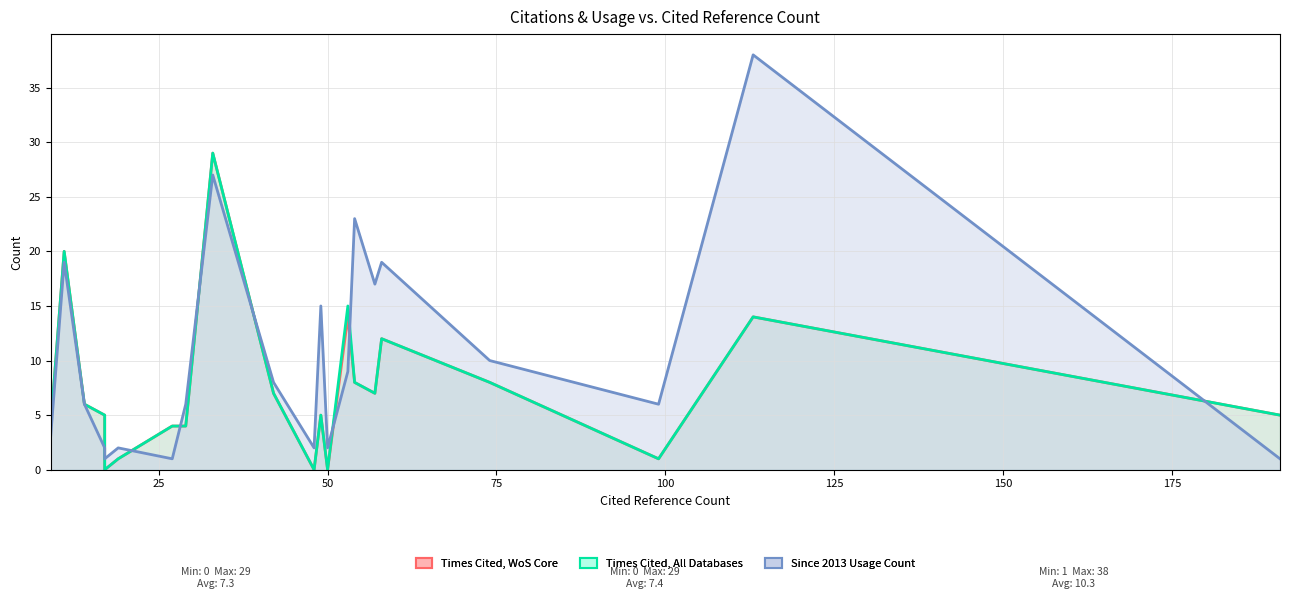

True or false: Times Cited, WoS Core and Times Cited, All Databases intersect in this chart.

False